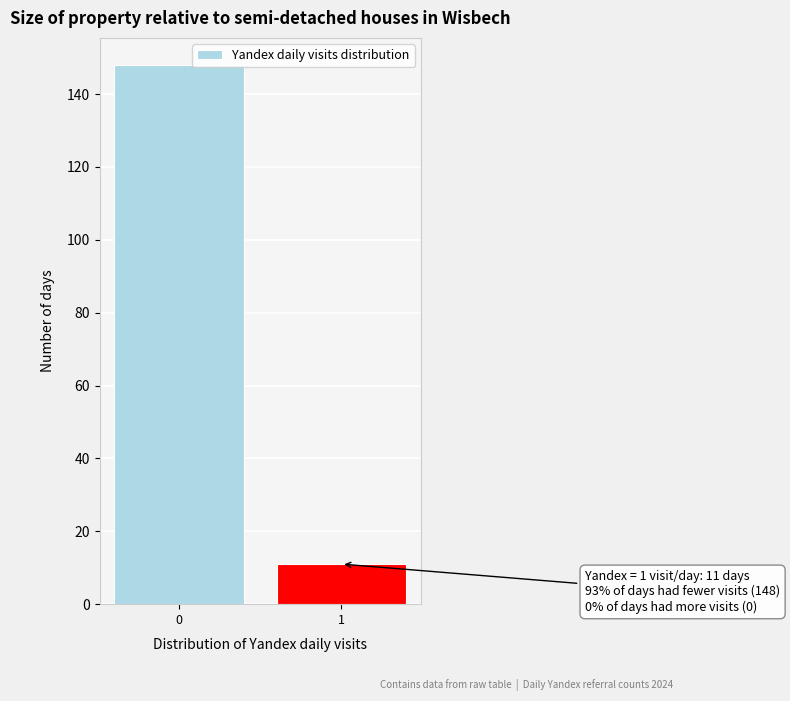

Reading left to right, what are all the values shown in this chart?

148	11